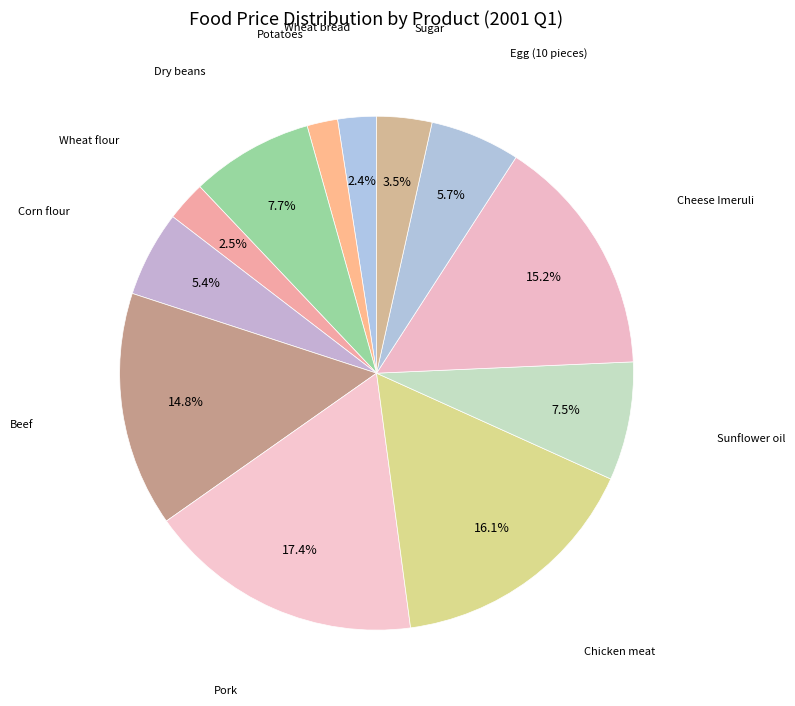

Is there any slice that represents more than half of the pie?

No